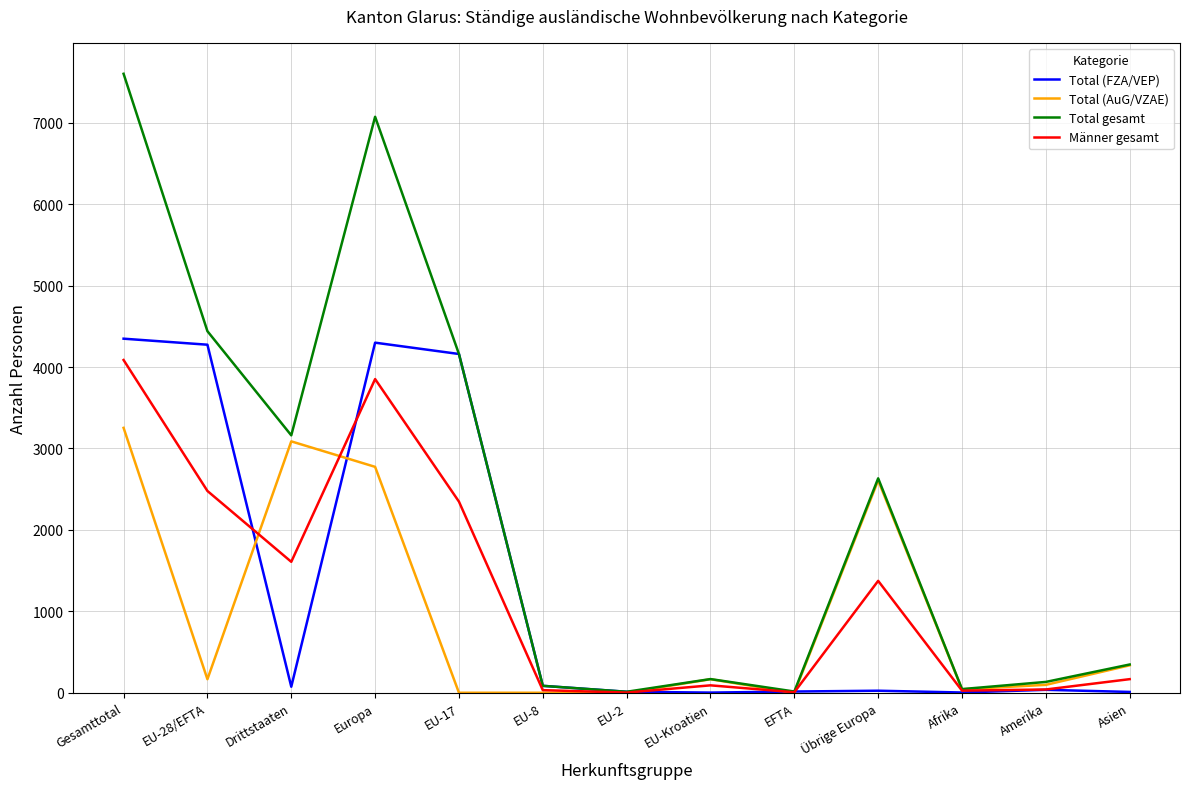

What are all the series names shown in the legend?

Total (FZA/VEP), Total (AuG/VZAE), Total gesamt, Männer gesamt